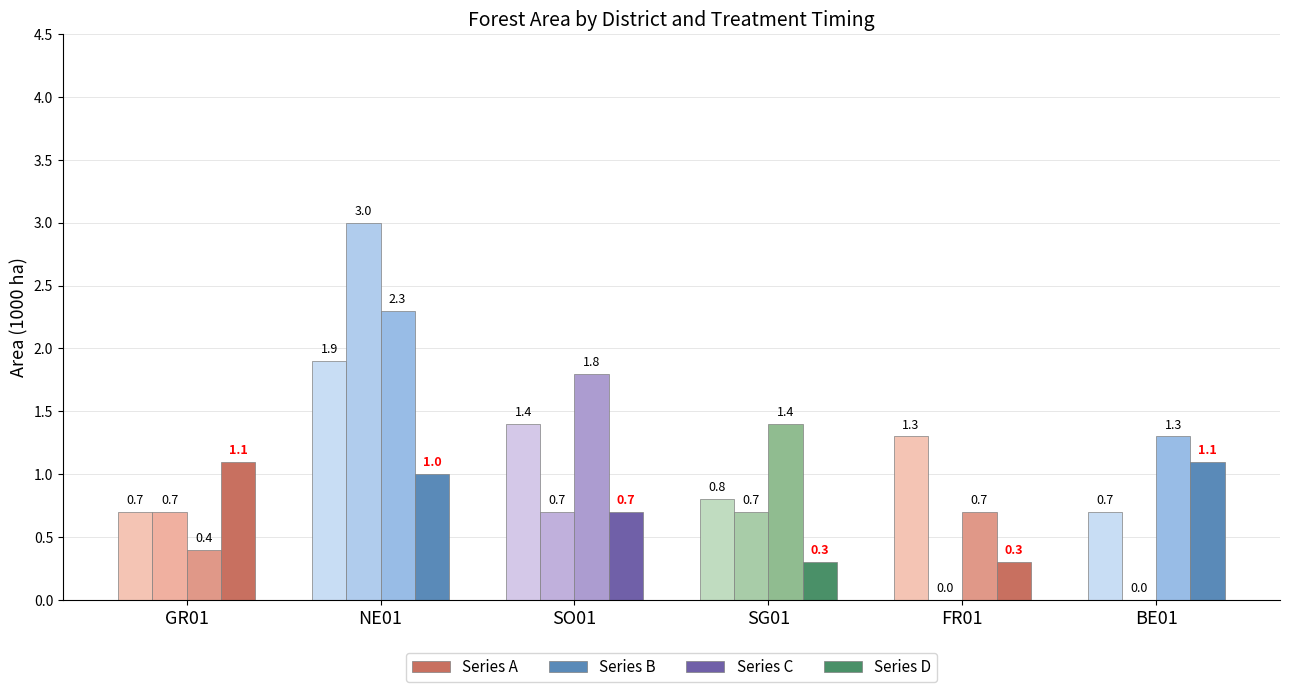

How many Series C values are between 0 and 1?

2